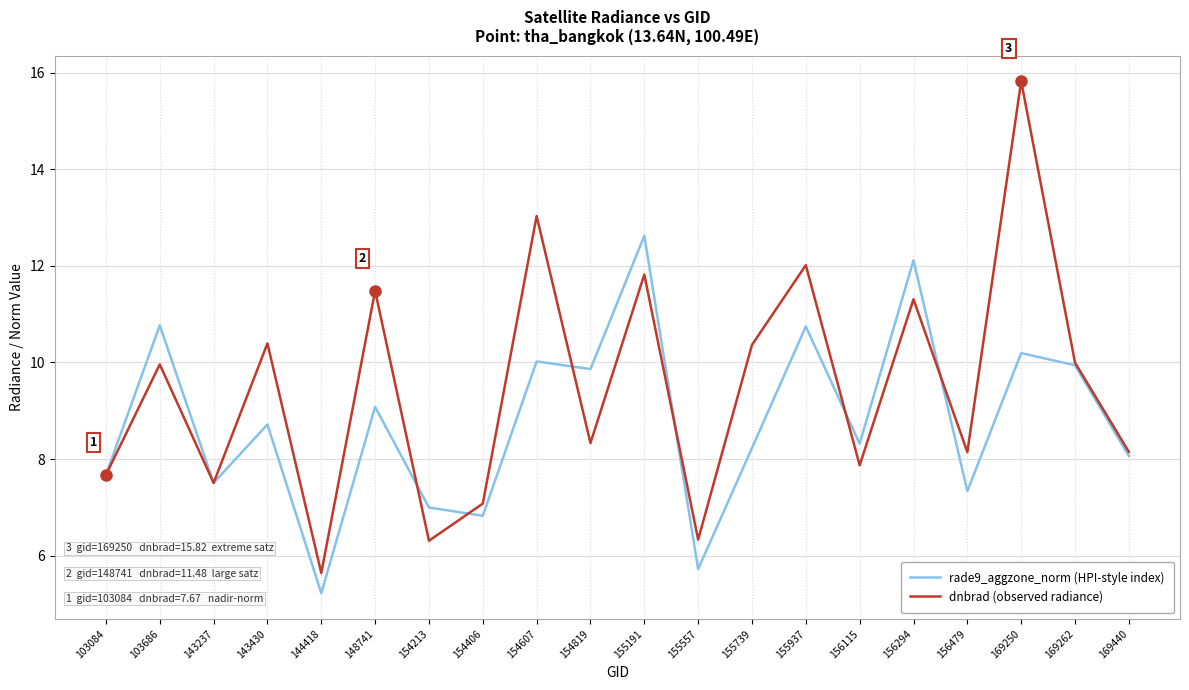

At how many categories does at least one series exceed 14?

1